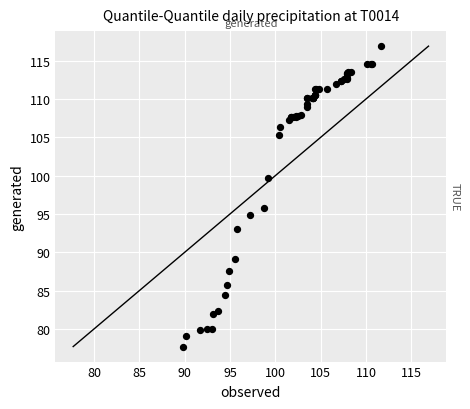

What Y value in the scatter plot is closest to 97?

95.8